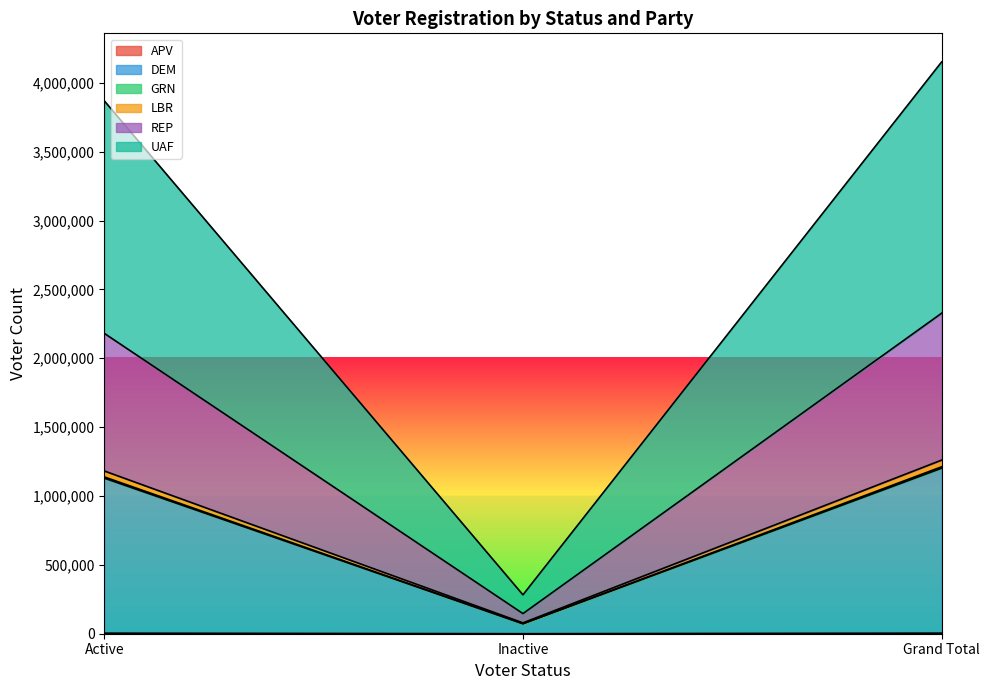

Does the chart display data point markers on the line(s)?

No